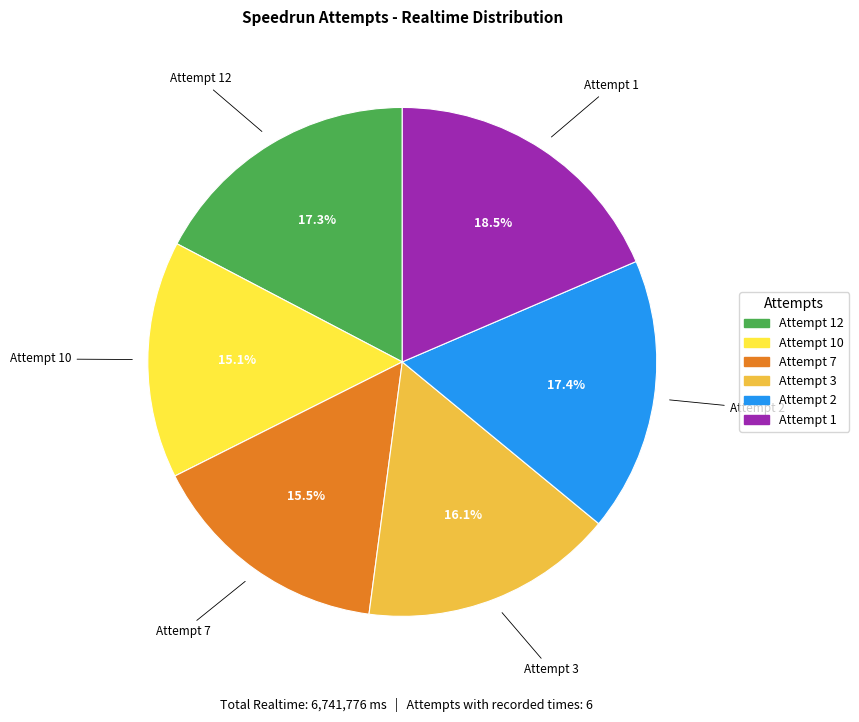

Is there any slice that represents more than half of the pie?

No